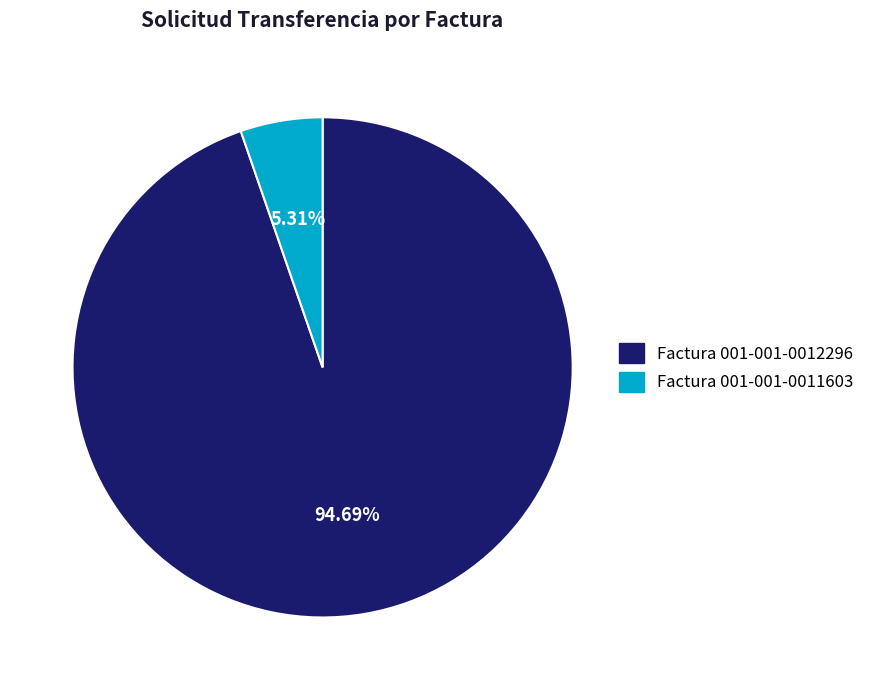

To the nearest percent, what is the difference between the Factura 001-001-0012296 and Factura 001-001-0011603 slice percentages?

89%